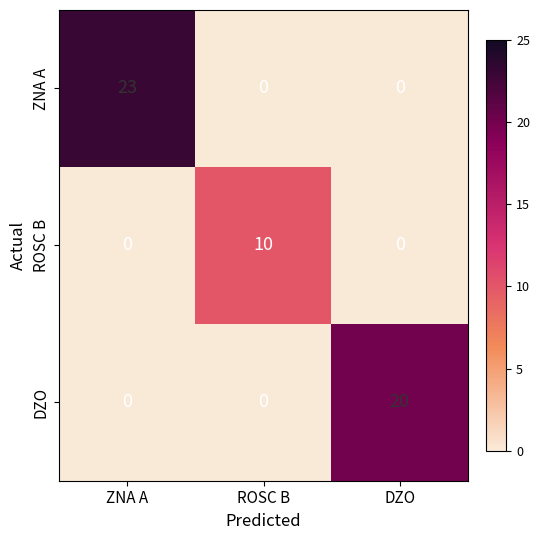

Which series has the largest range (max minus min)?

ZNA A